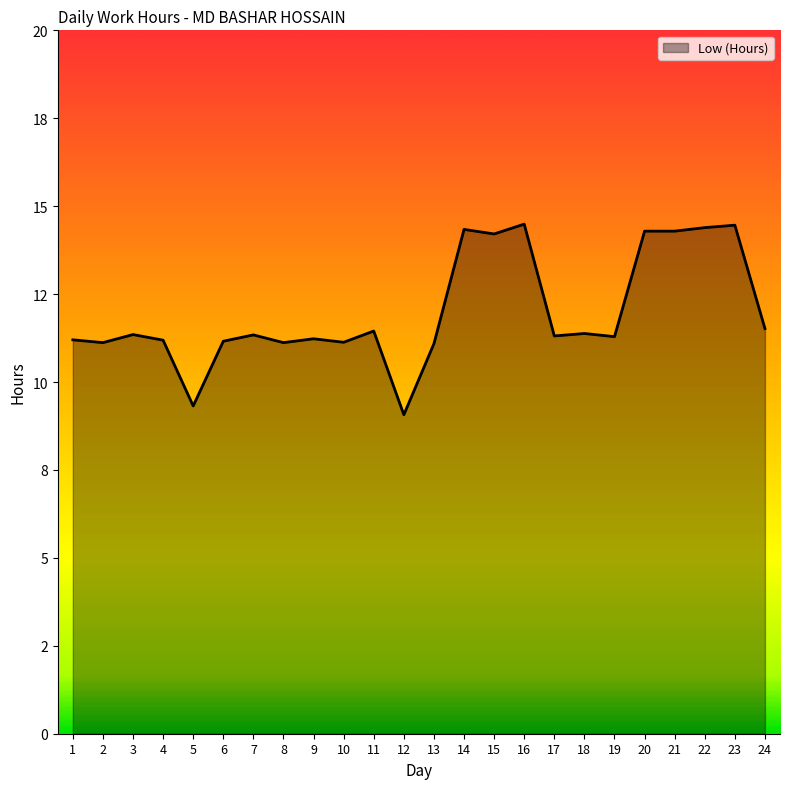

How many points are lower than both their immediate neighbors (excluding endpoints)?

8